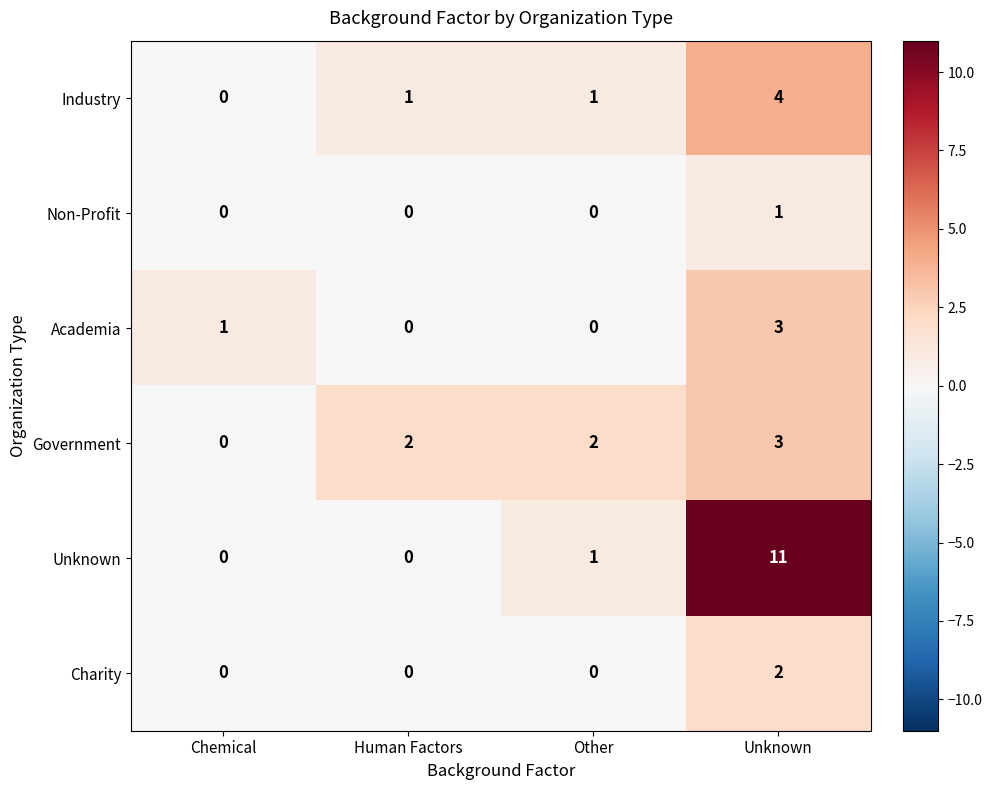

Which series changed the most between Human Factors and Unknown?

Unknown